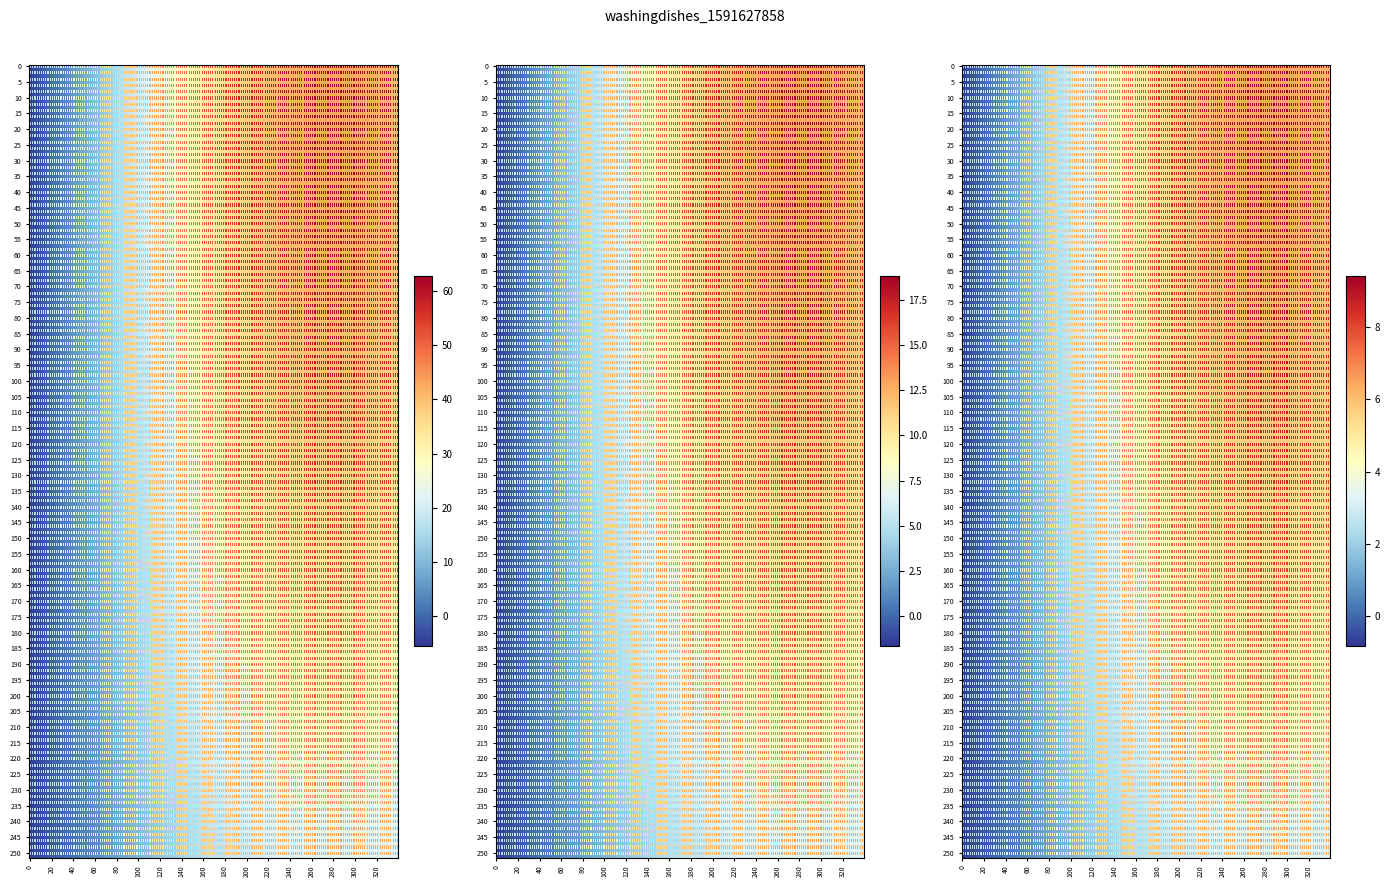

Which has a higher value, 1 or 0?

1